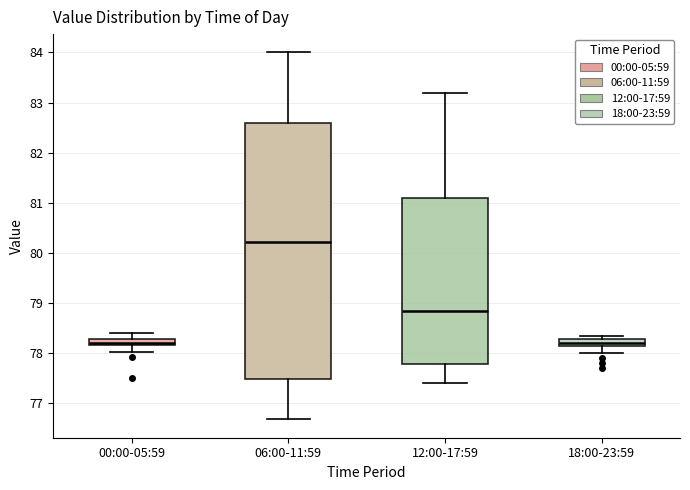

Comparing the boxes themselves (not the whiskers), which one is the tallest?

06:00-11:59